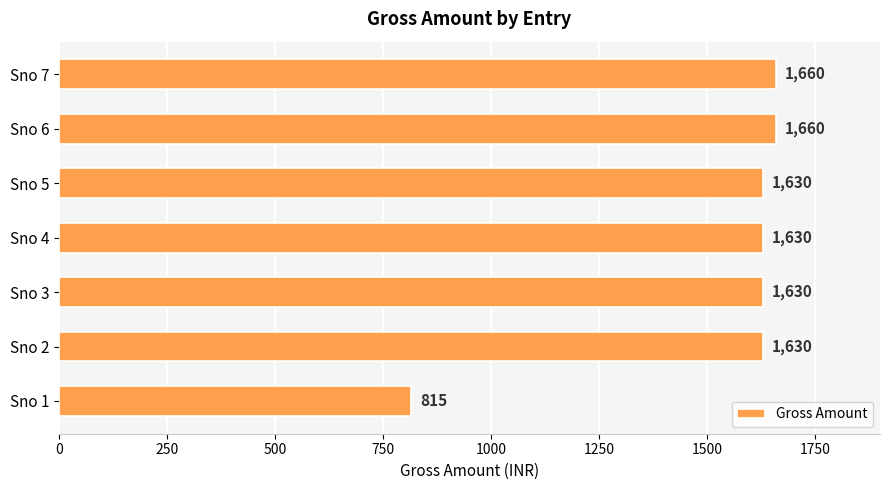

Is it true that the value at Sno 6 is 1660?

True